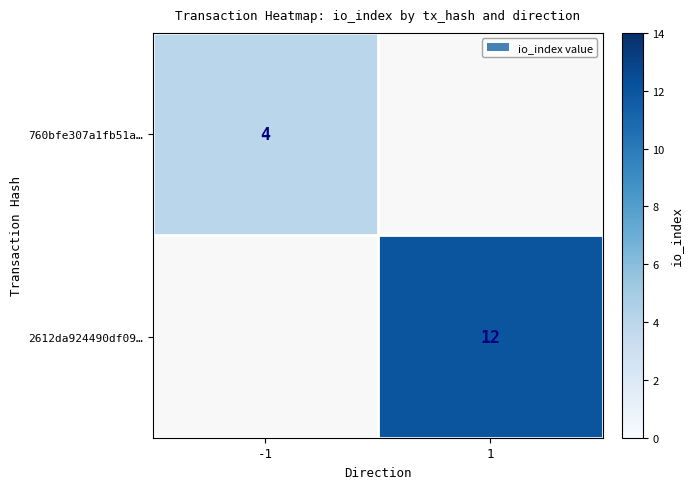

Is the value of 2612da924490df09… at 1 greater than the value of 760bfe307a1fb51a… at -1?

Yes